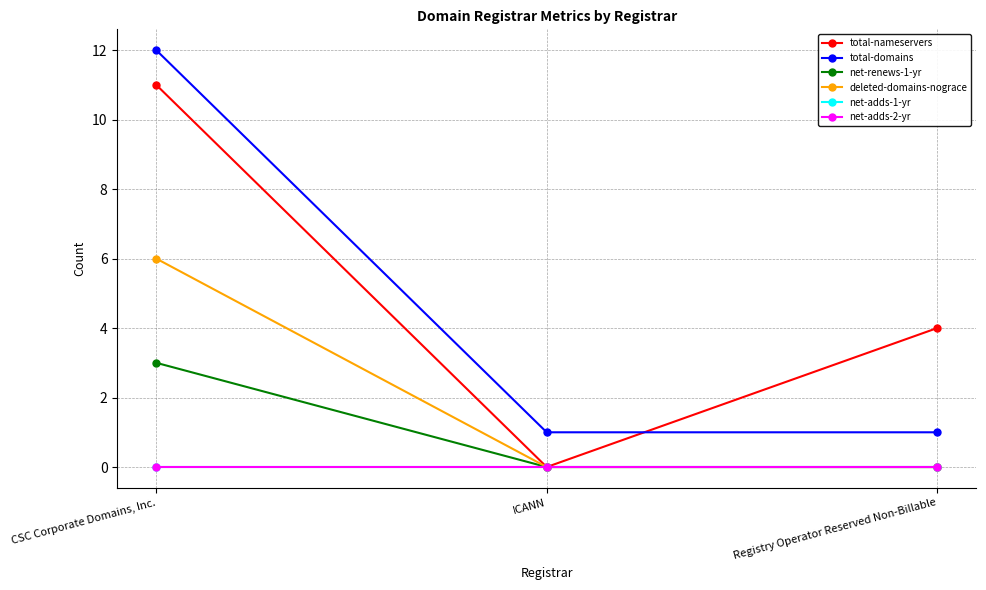

Is this an area chart (filled region under the line)?

No